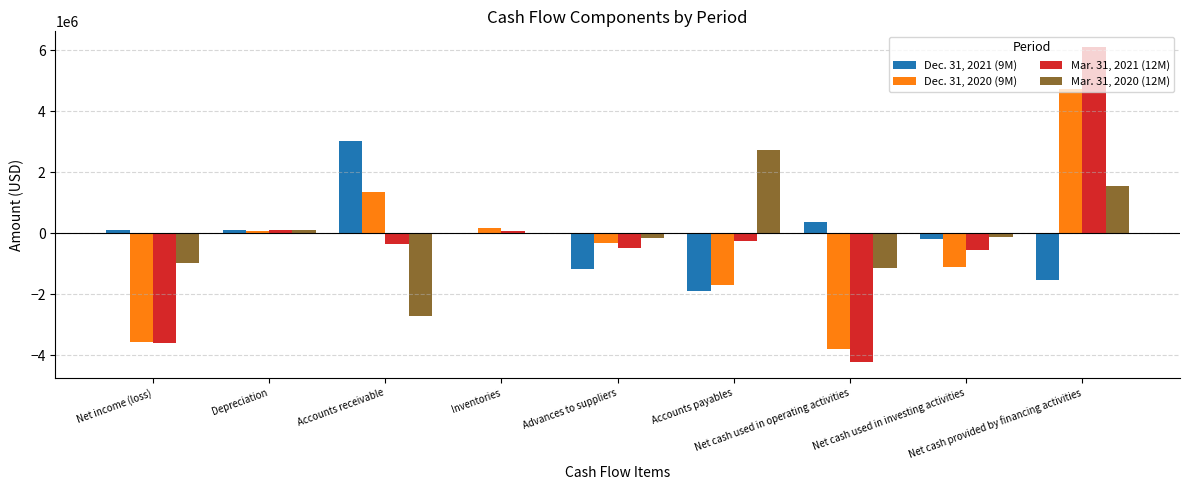

What is the sum of all Mar. 31, 2020 (12M) values?

-751331